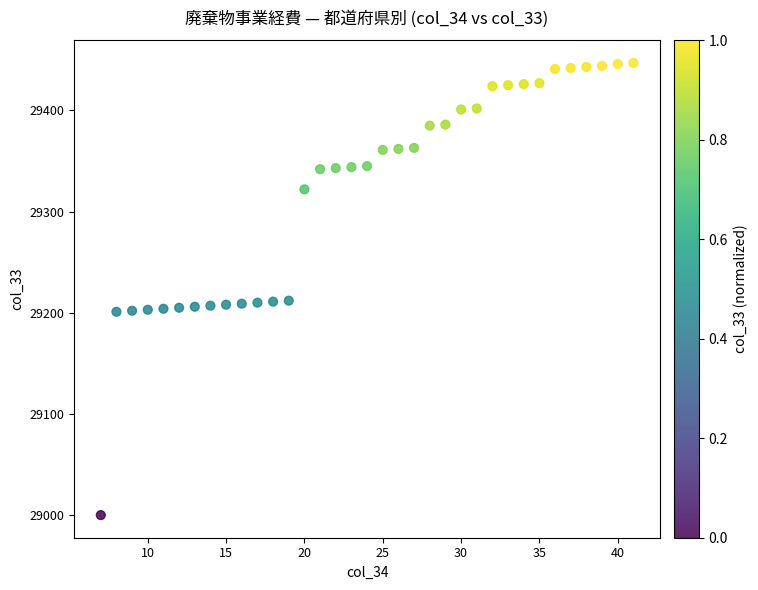

What is the range of Y values (max minus min)?

447